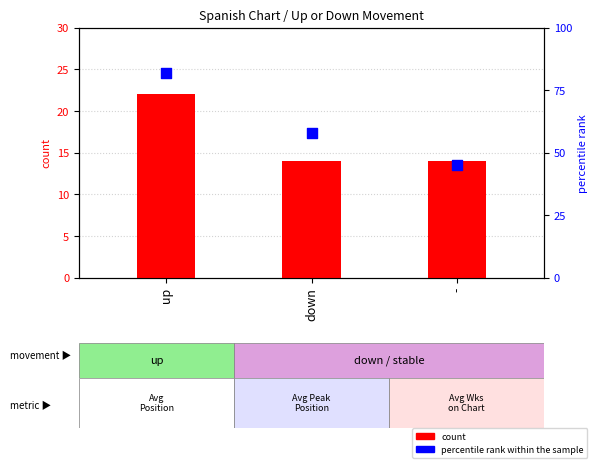

At which category is the sum across all series the highest?

up